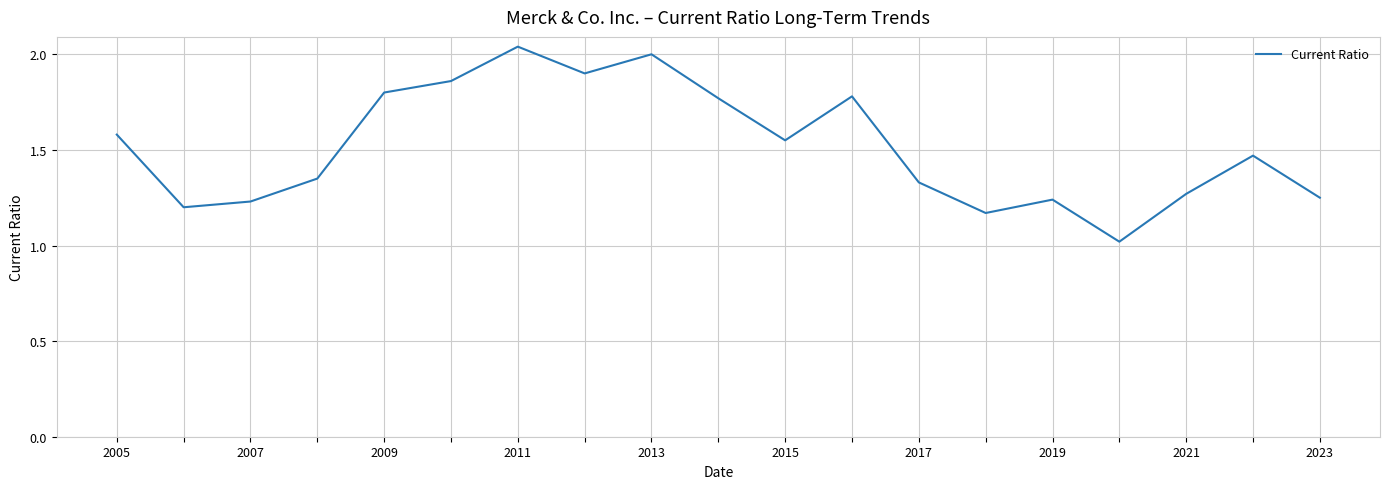

Does the chart have visible grid lines?

Yes